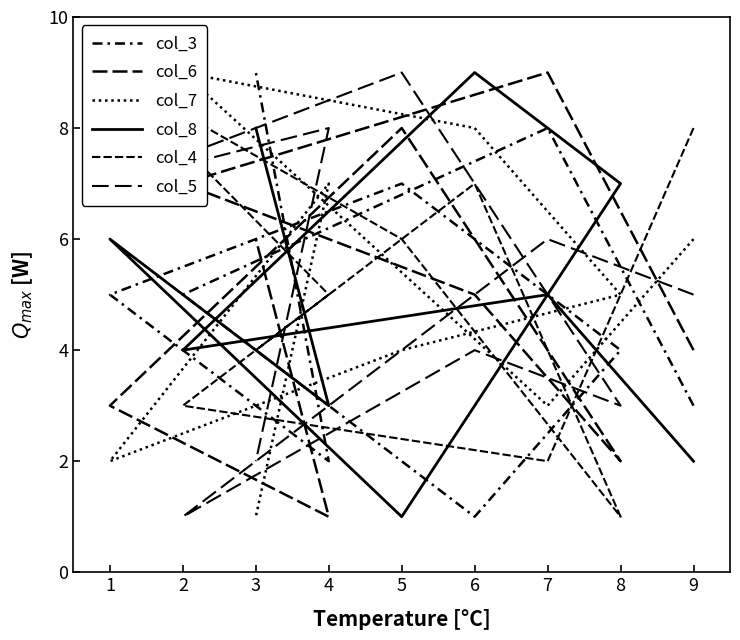

At which category does col_6 reach its first local valley?

8